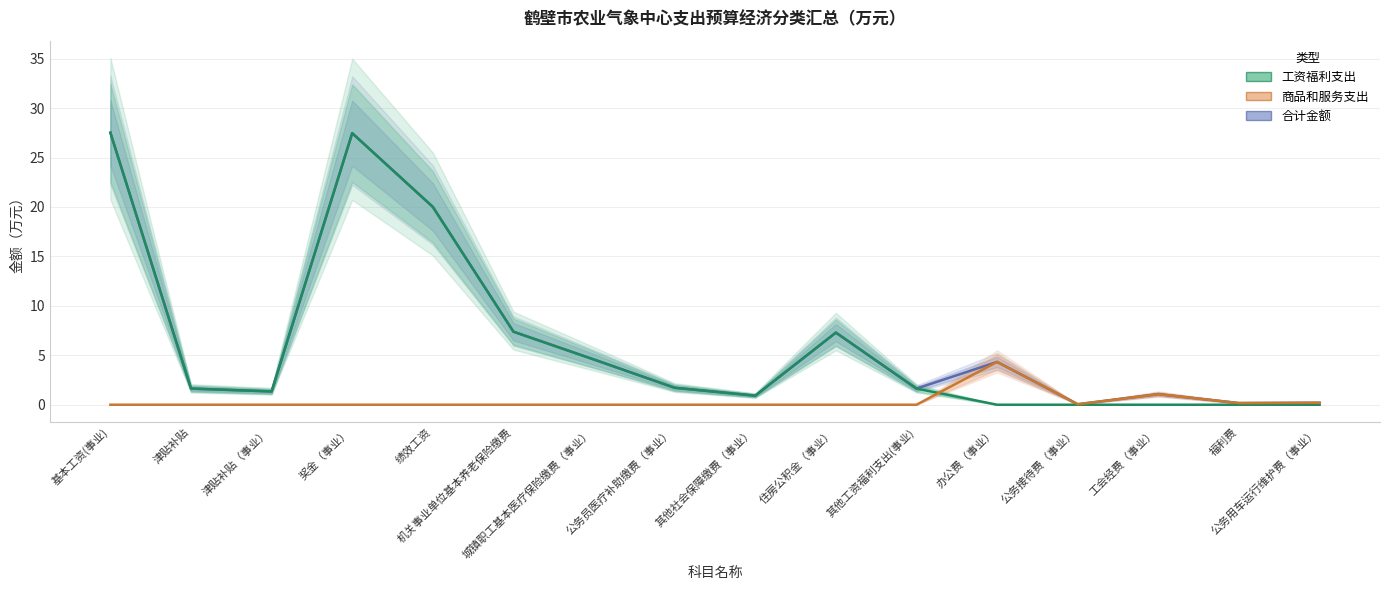

How many lines are shown in the chart?

3